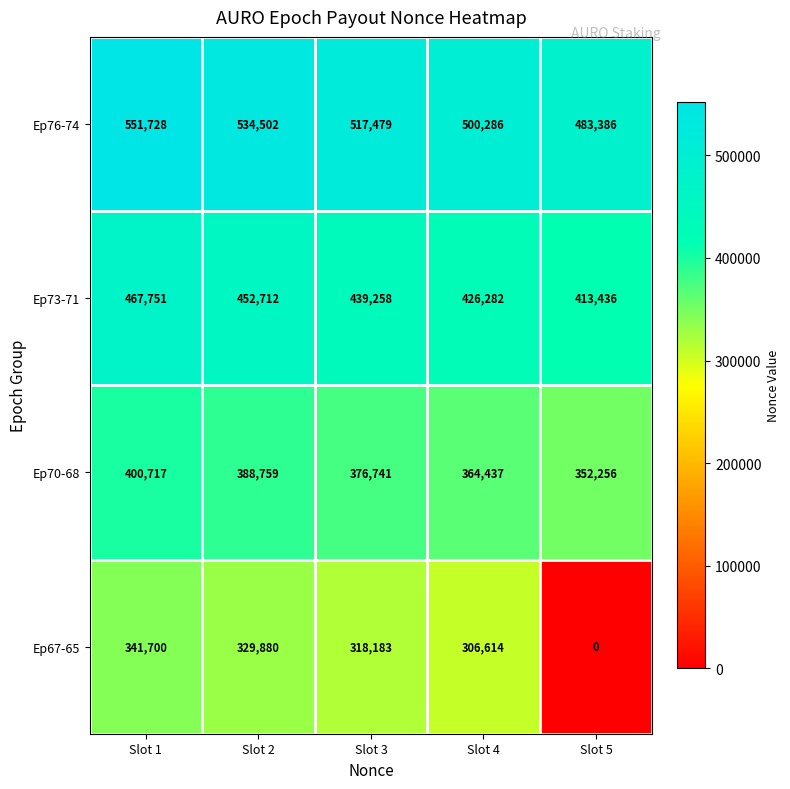

Reading left to right, transcribe all the data shown in this chart.

Ep76-74: 551728	534502	517479	500286	483386
Ep73-71: 467751	452712	439258	426282	413436
Ep70-68: 400717	388759	376741	364437	352256
Ep67-65: 341700	329880	318183	306614	0